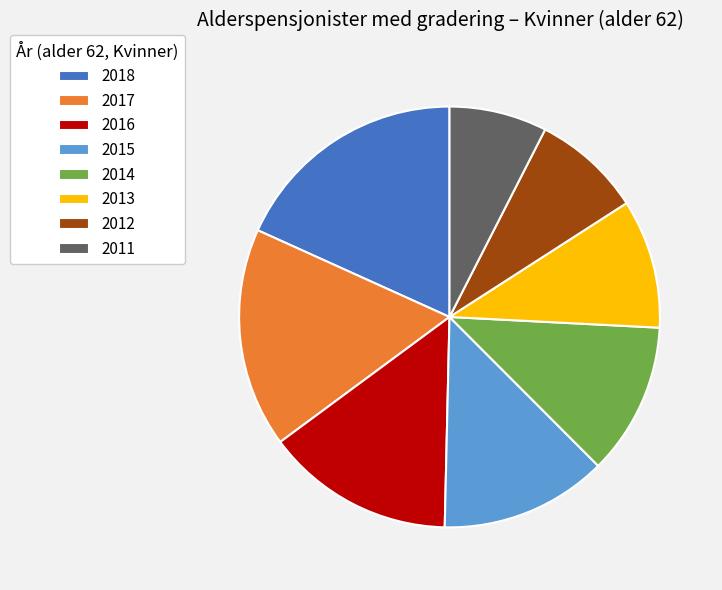

Do 2012 and 2011 together represent more than half of the pie?

No